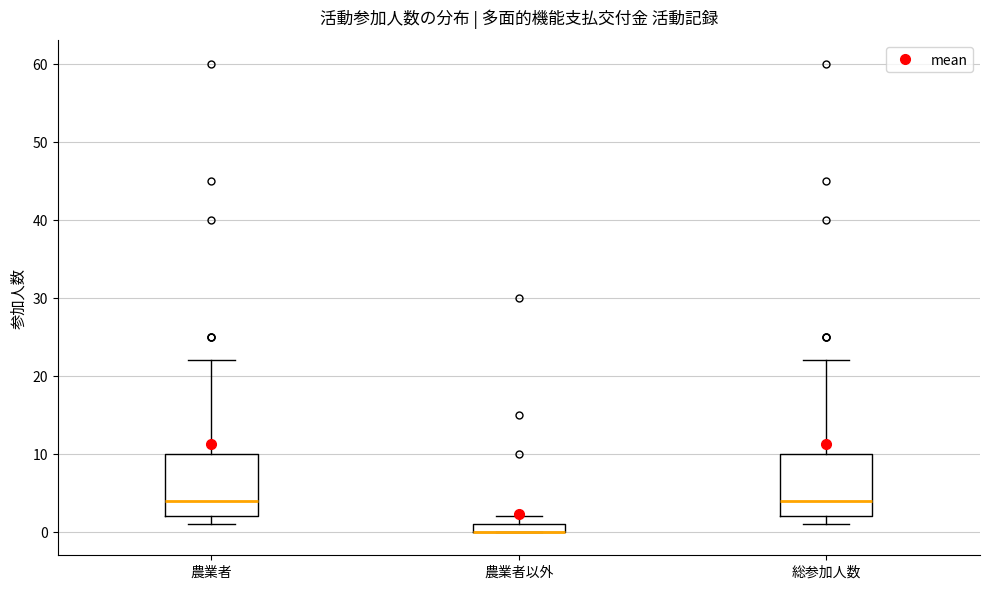

Where is the upper edge of the box for 総参加人数 on the y-axis? The values are not printed on the chart, so give them approximately, as read against the axis.

10